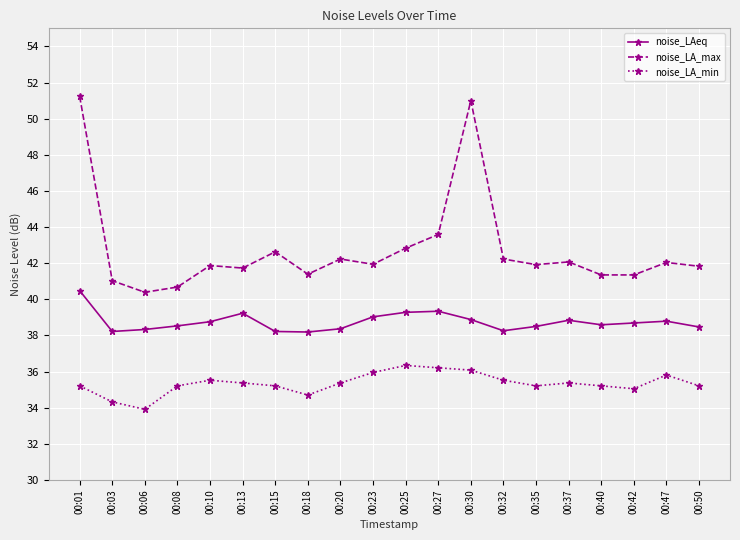

How many data points does each series have?

20